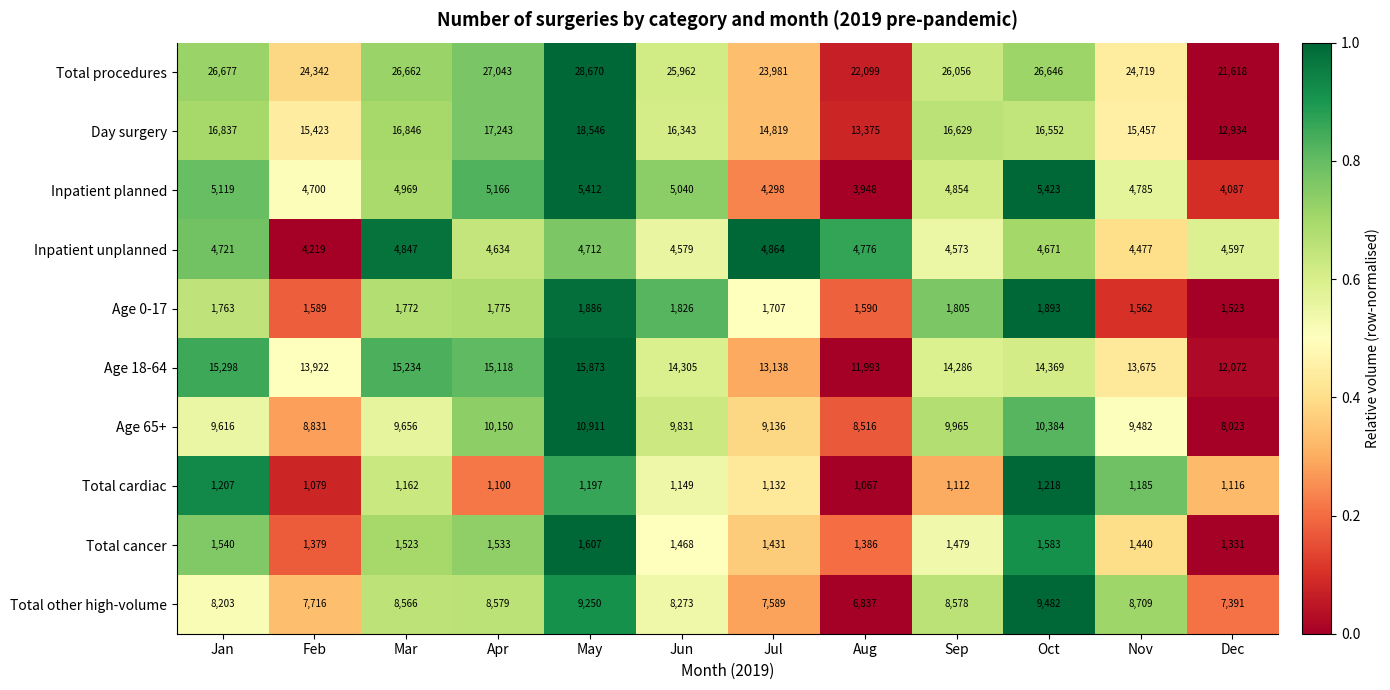

Is it true that Inpatient planned equals 1453 at Mar?

False